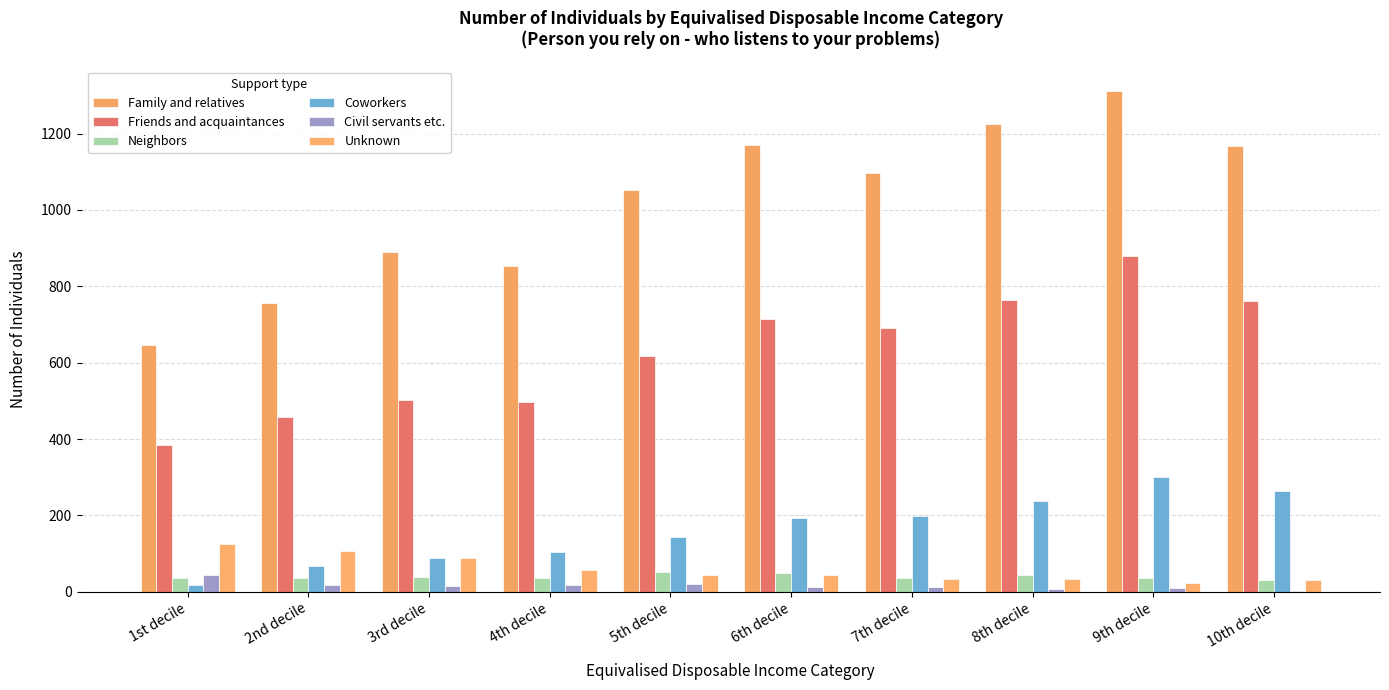

Between 3rd decile and 9th decile, which series saw the biggest shift?

Family and relatives